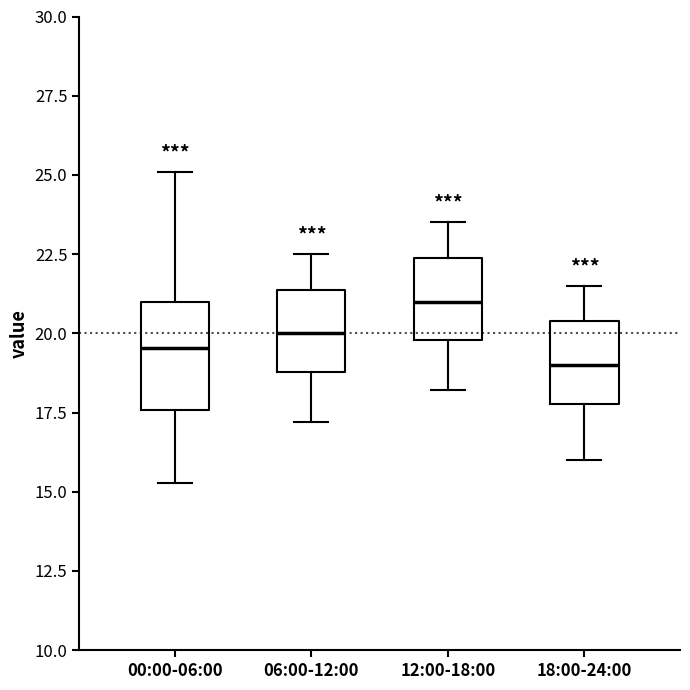

Where is the lower edge of the box for 12:00-18:00 on the y-axis? The values are not printed on the chart, so give them approximately, as read against the axis.

20.0